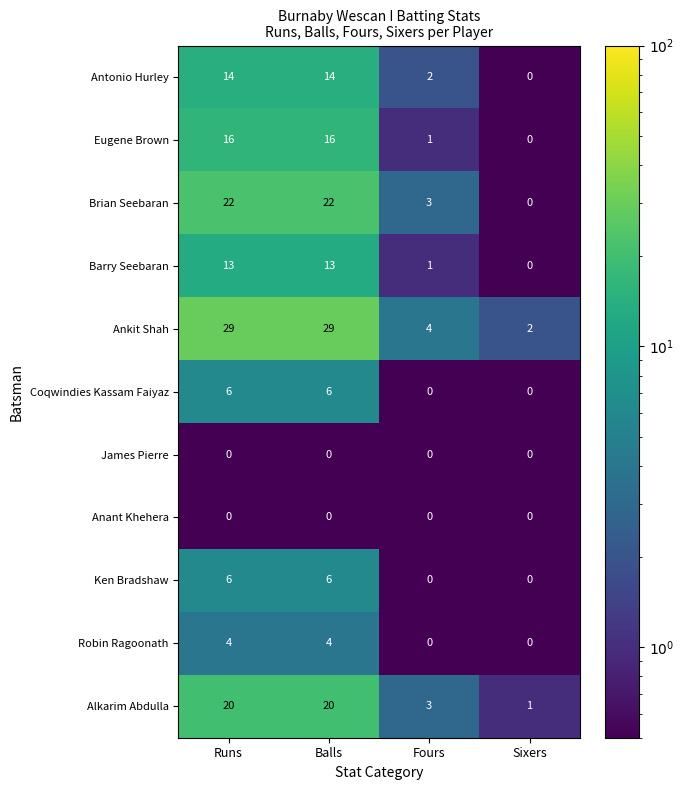

Read the Ken Bradshaw value at Balls.

6